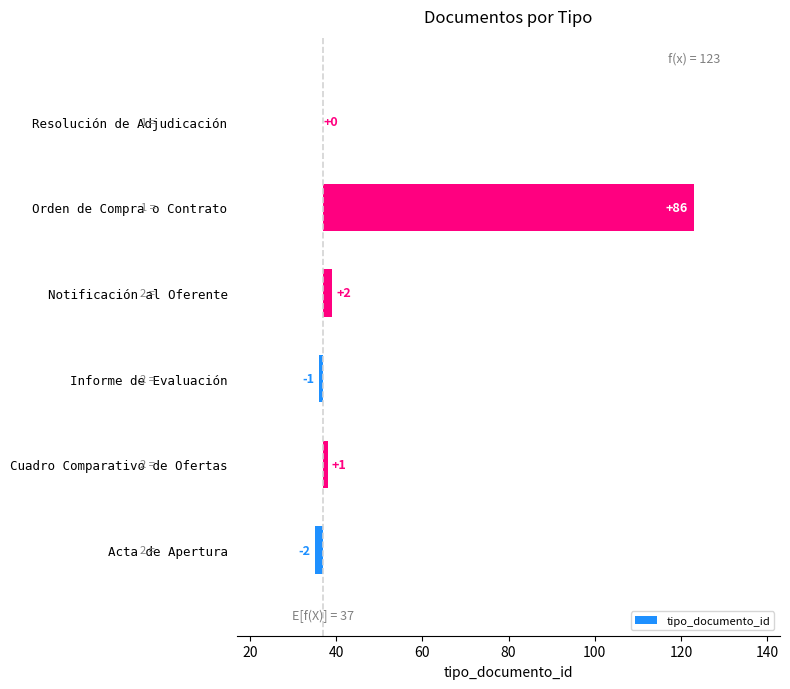

Is it true that the value at Notificación al Oferente is 3?

False